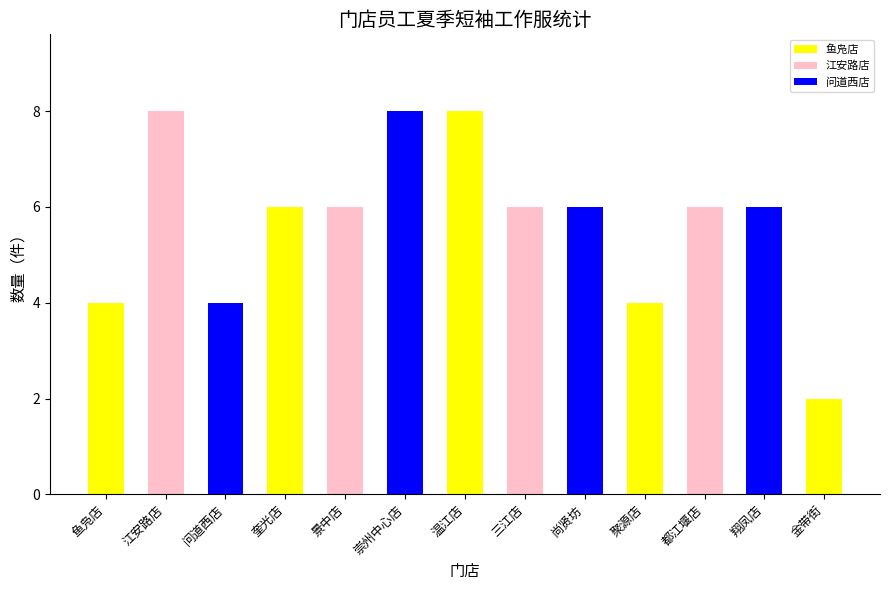

What is the difference between the maximum and minimum values?

6